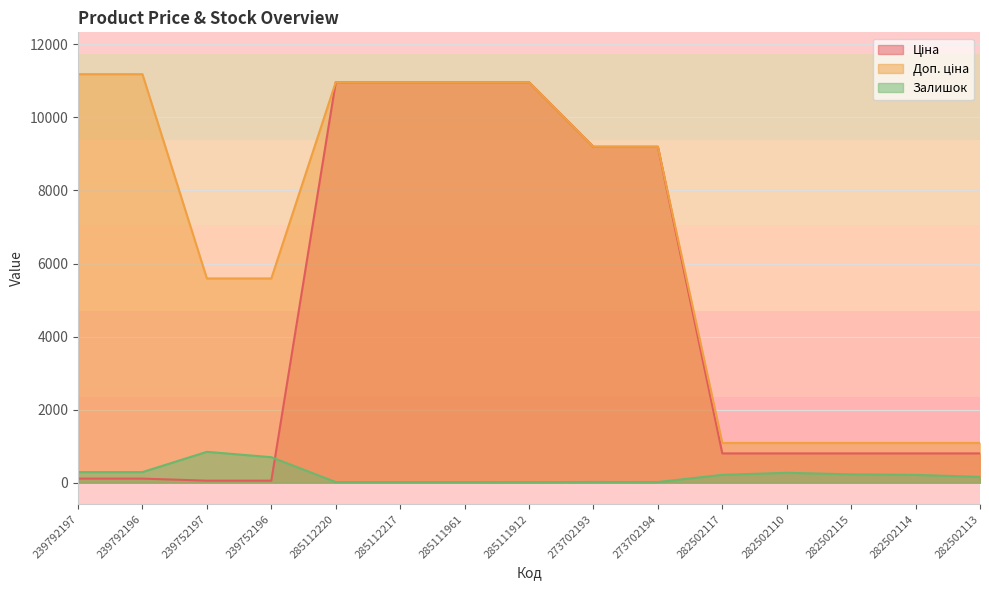

How many values in the Доп. ціна series are below 9196?

7